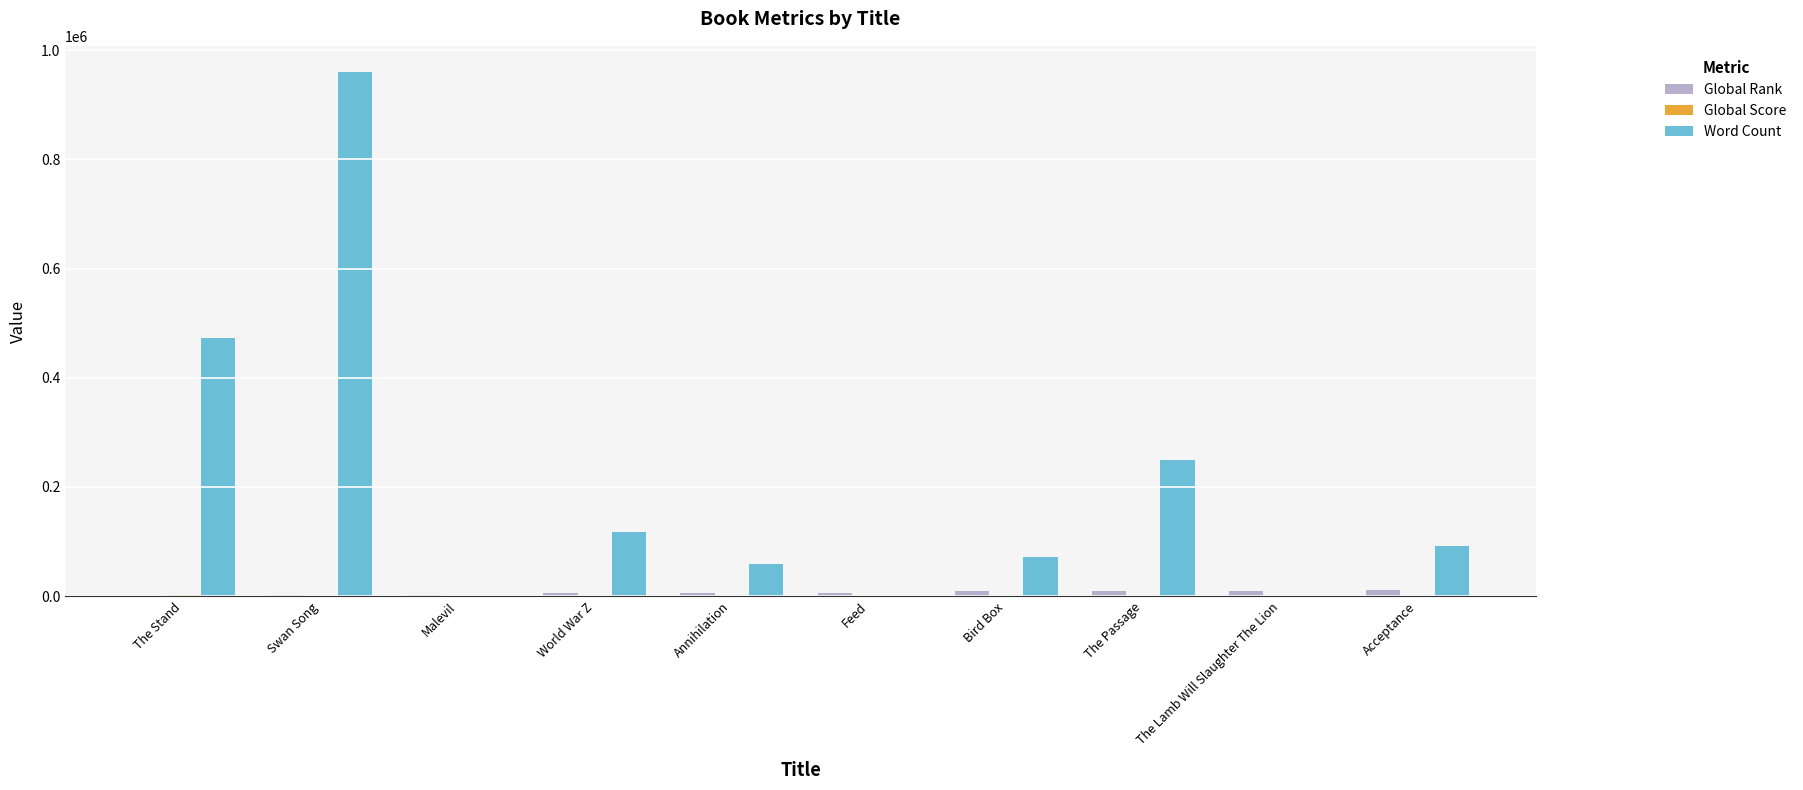

How many data points does each series have?

10